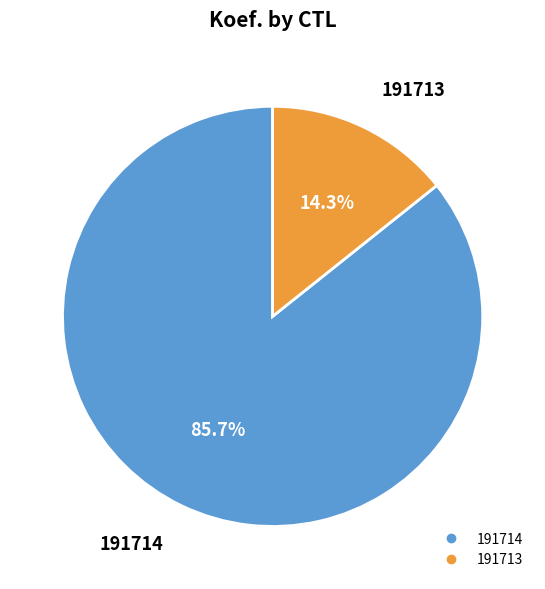

How much of the chart is everything except 191714?

14.3%